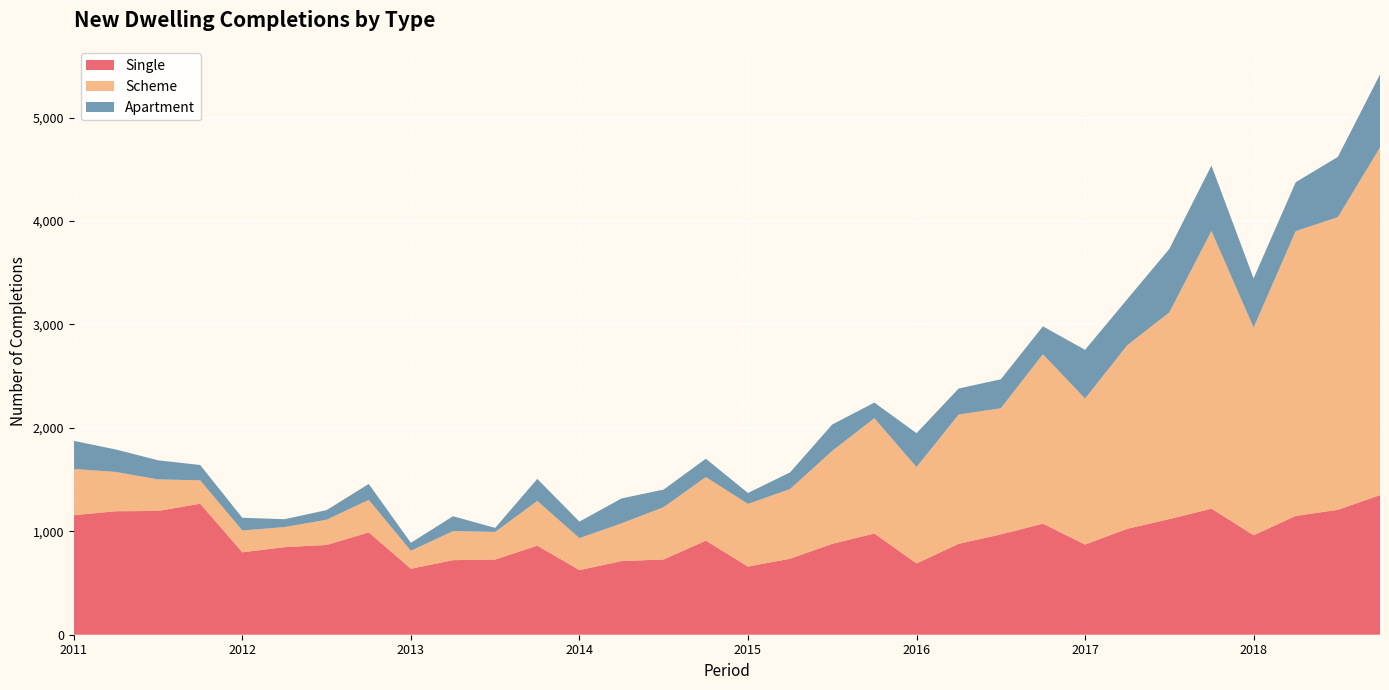

Reading left to right, transcribe all the data shown in this chart.

Single: 2011 Q1=1156	2011 Q2=1194	2011 Q3=1197	2011 Q4=1267	2012 Q1=797	2012 Q2=847	2012 Q3=868	2012 Q4=989	2013 Q1=638	2013 Q2=721	2013 Q3=727	2013 Q4=861	2014 Q1=625	2014 Q2=712	2014 Q3=728	2014 Q4=910	2015 Q1=659	2015 Q2=735	2015 Q3=879	2015 Q4=979	2016 Q1=689	2016 Q2=879	2016 Q3=970	2016 Q4=1074	2017 Q1=872	2017 Q2=1024	2017 Q3=1118	2017 Q4=1219	2018 Q1=962	2018 Q2=1149	2018 Q3=1208	2018 Q4=1350
Scheme: 2011 Q1=447	2011 Q2=380	2011 Q3=305	2011 Q4=226	2012 Q1=211	2012 Q2=194	2012 Q3=244	2012 Q4=315	2013 Q1=174	2013 Q2=281	2013 Q3=267	2013 Q4=433	2014 Q1=309	2014 Q2=365	2014 Q3=506	2014 Q4=615	2015 Q1=606	2015 Q2=674	2015 Q3=899	2015 Q4=1115	2016 Q1=932	2016 Q2=1250	2016 Q3=1220	2016 Q4=1639	2017 Q1=1412	2017 Q2=1775	2017 Q3=1999	2017 Q4=2685	2018 Q1=2009	2018 Q2=2754	2018 Q3=2830	2018 Q4=3362
Apartment: 2011 Q1=272	2011 Q2=217	2011 Q3=185	2011 Q4=148	2012 Q1=123	2012 Q2=76	2012 Q3=93	2012 Q4=154	2013 Q1=77	2013 Q2=144	2013 Q3=39	2013 Q4=213	2014 Q1=160	2014 Q2=241	2014 Q3=170	2014 Q4=177	2015 Q1=106	2015 Q2=161	2015 Q3=255	2015 Q4=151	2016 Q1=328	2016 Q2=252	2016 Q3=280	2016 Q4=269	2017 Q1=471	2017 Q2=445	2017 Q3=614	2017 Q4=633	2018 Q1=475	2018 Q2=473	2018 Q3=583	2018 Q4=706